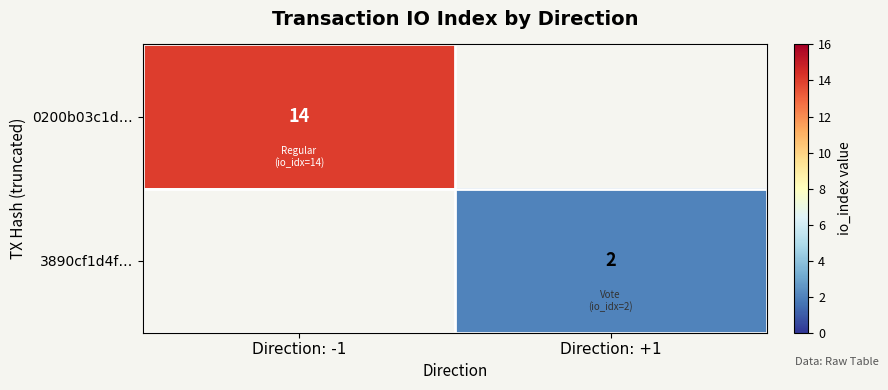

Is the value of 3890cf1d4f… at Direction: +1 greater than the value of 0200b03c1d… at Direction: -1?

No